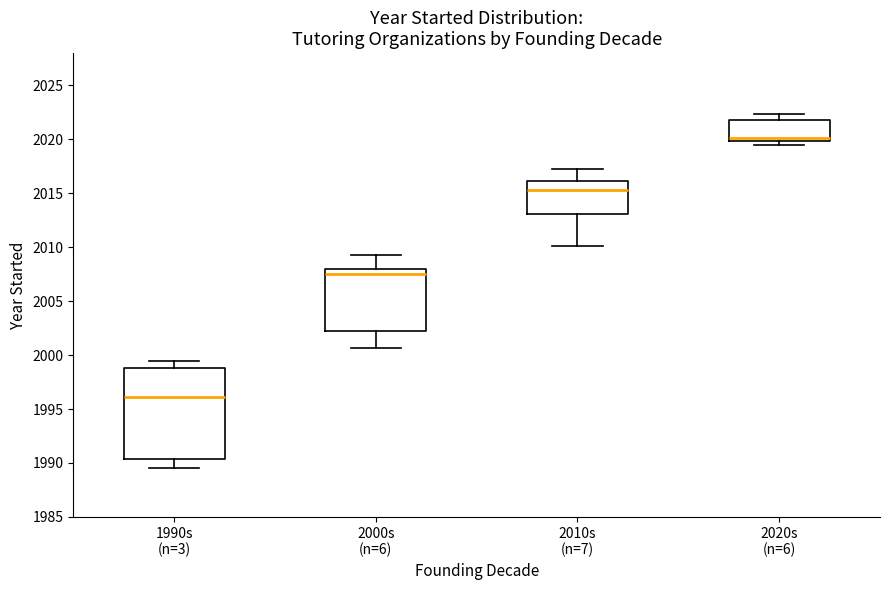

Which box is the tallest, from its lower edge to its upper edge?

1990s (n=3)